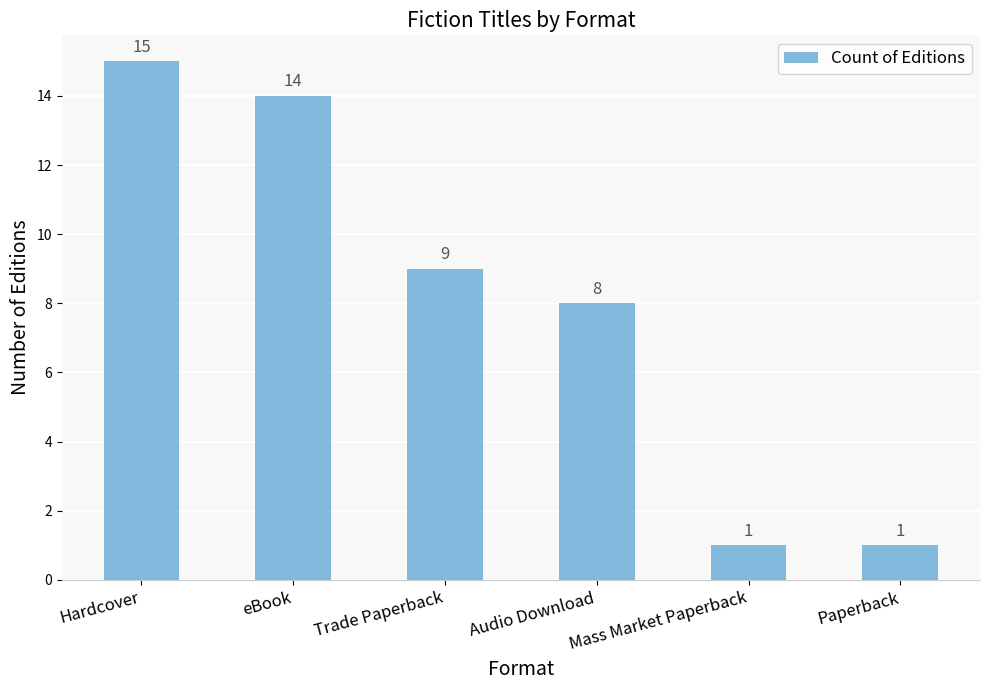

What position from the right is Paperback?

1